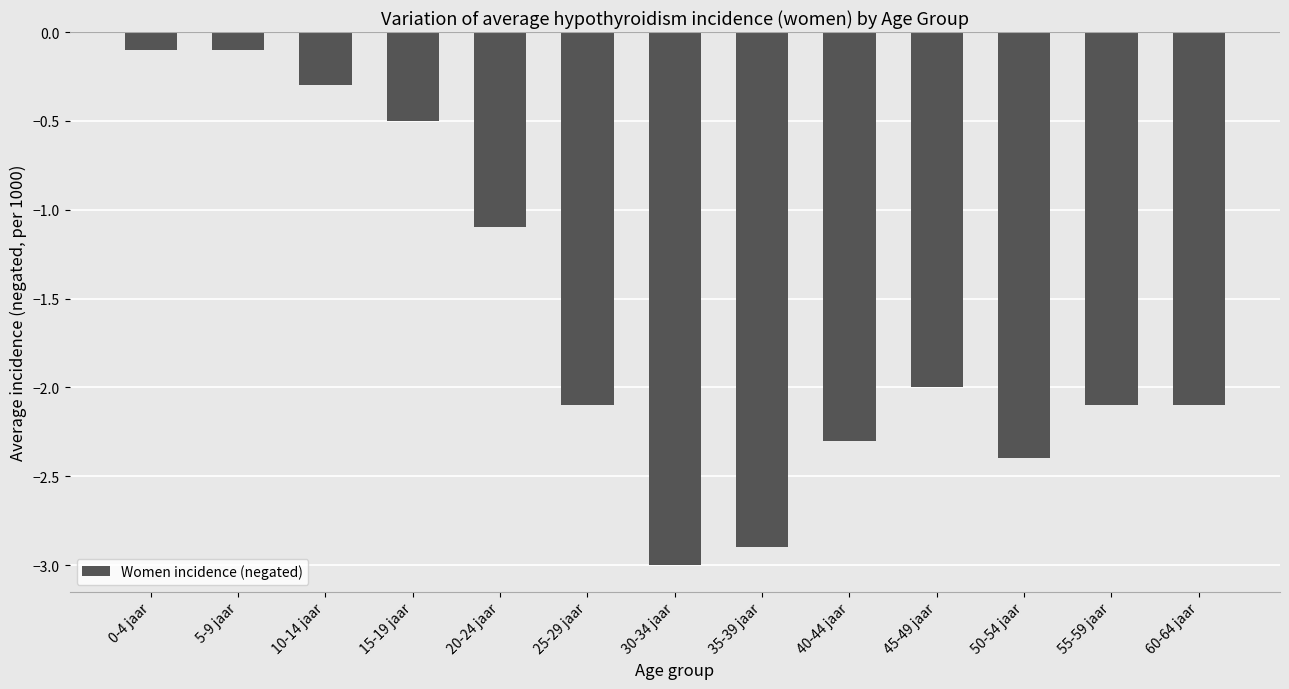

Where is the data nearest to the value -1?

20-24 jaar